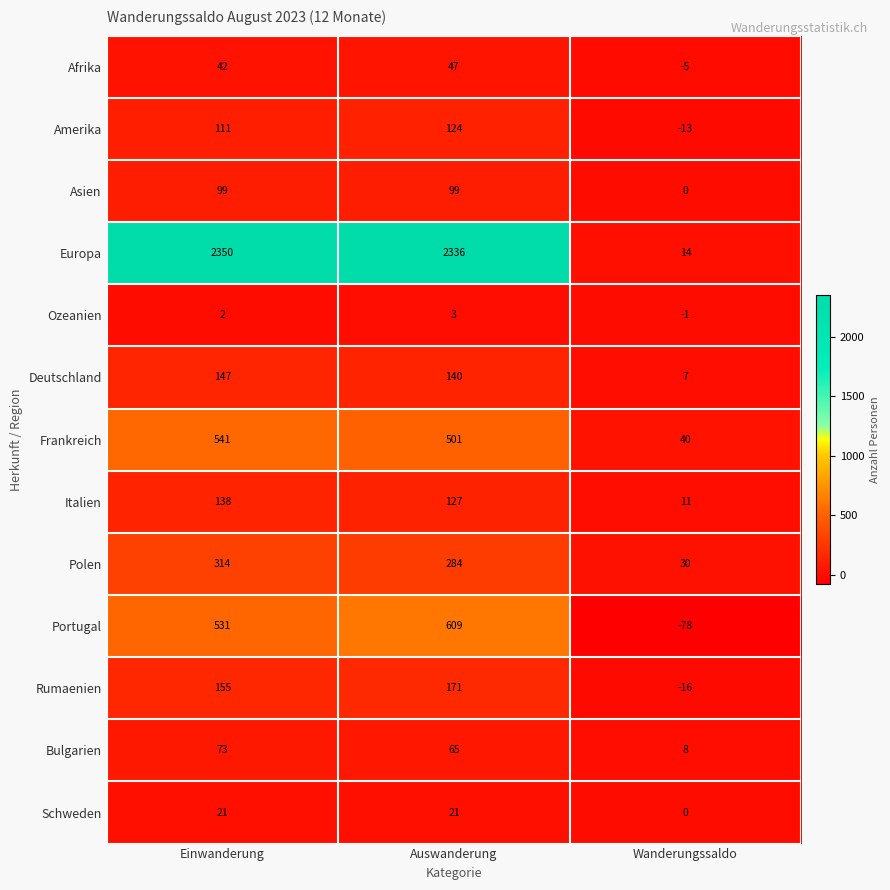

What is the sum of the Deutschland values at Einwanderung and Auswanderung?

287